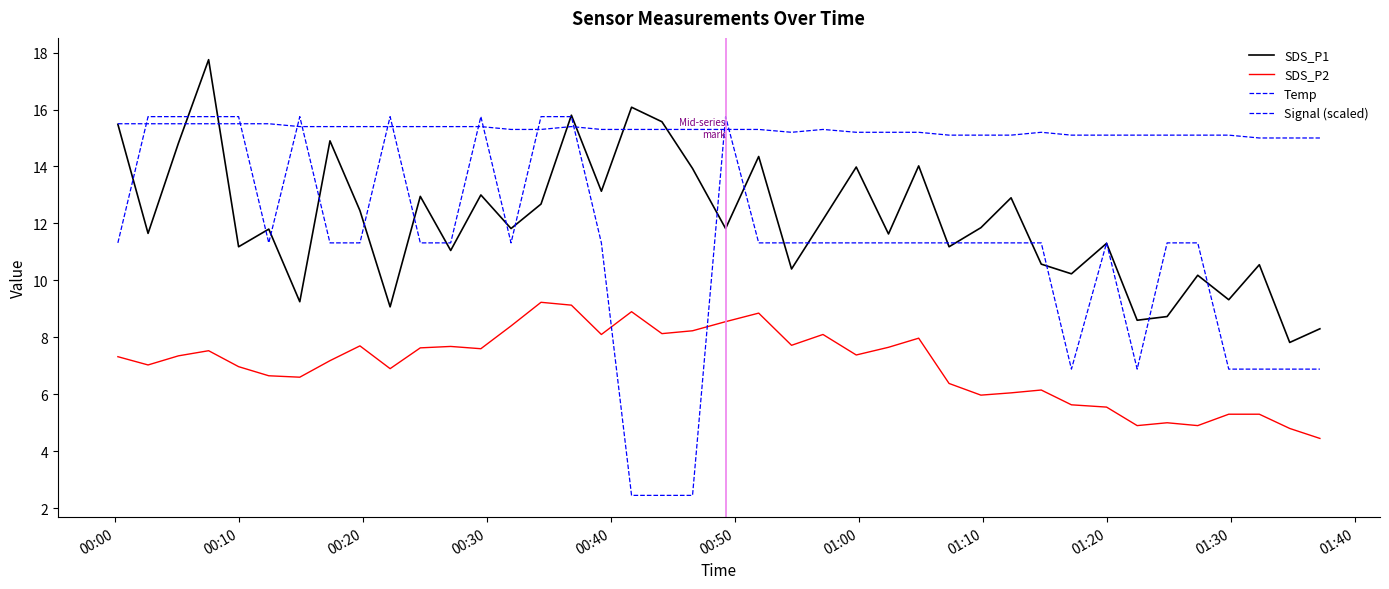

Does the chart have visible grid lines?

No